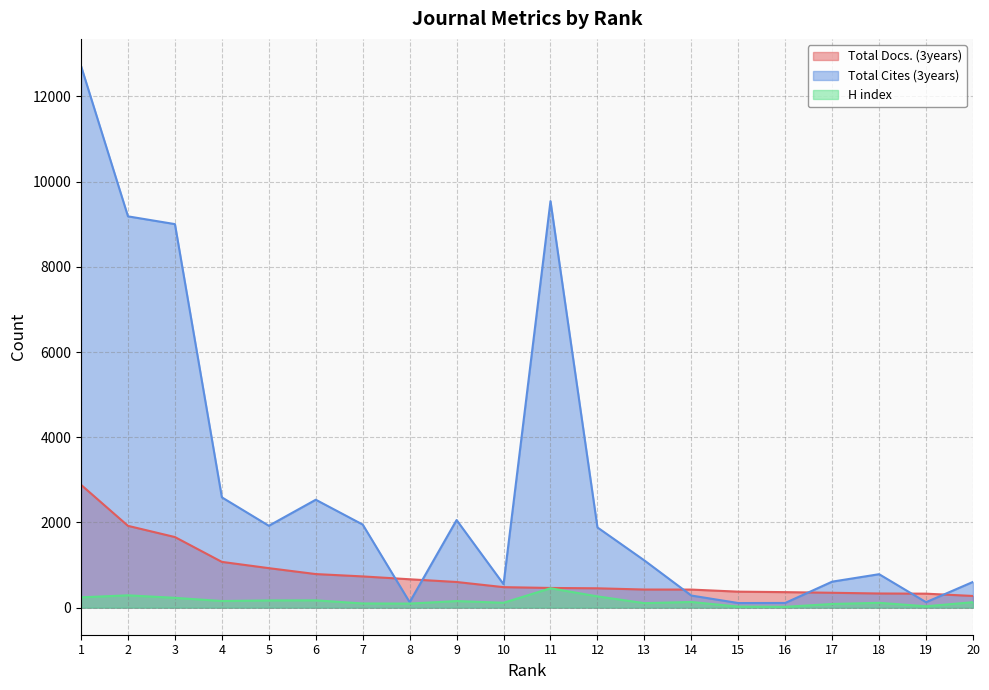

What is the value of the Total Cites (3years) point at the 14th from the left?

284